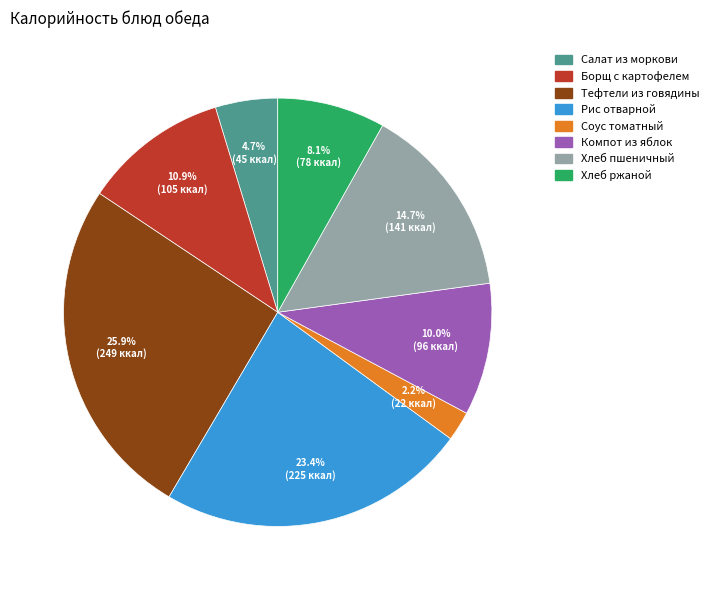

To the nearest percent, what portion does Борщ с картофелем represent?

11%